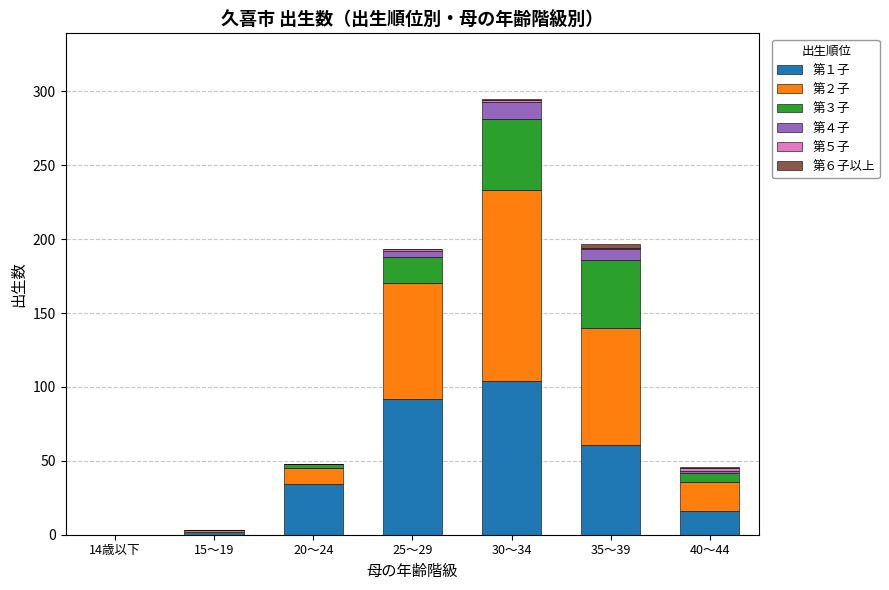

Are the bars grouped side by side (vs. stacked)?

No